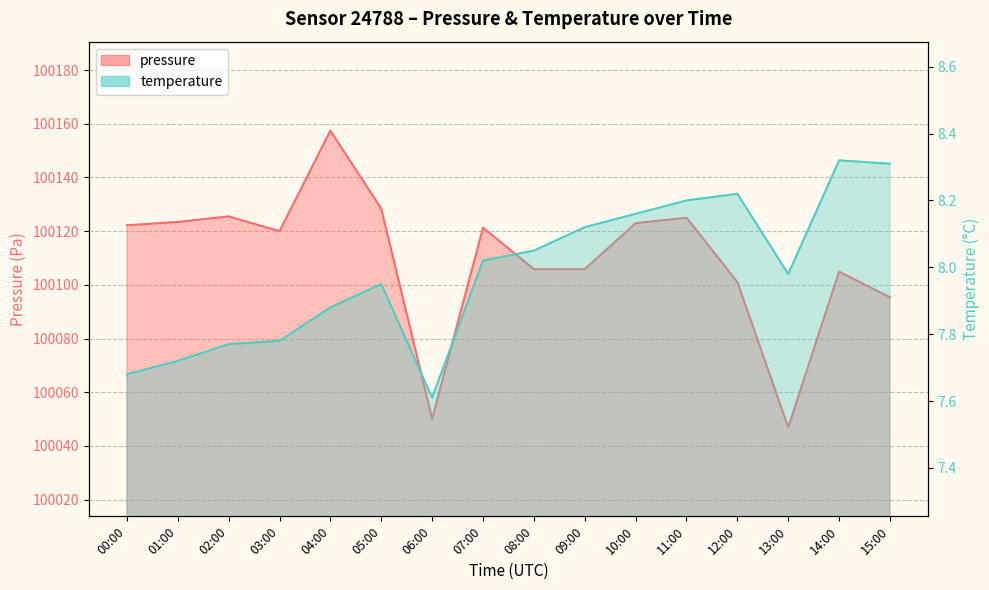

What is the value of the pressure point at the 11th from the left?

100122.9